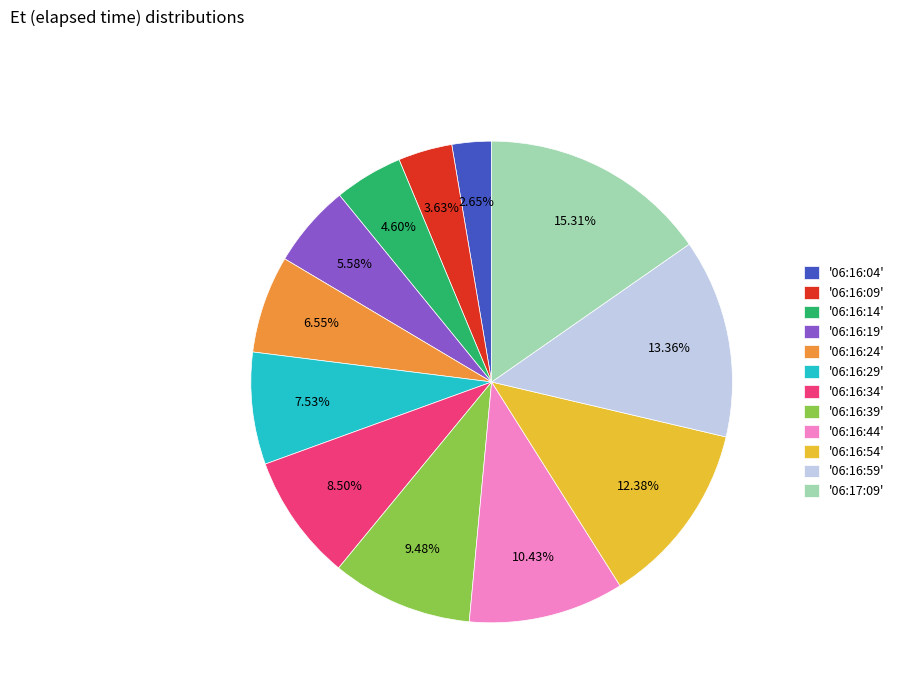

What is the largest slice in the pie chart?

'06:17:09'